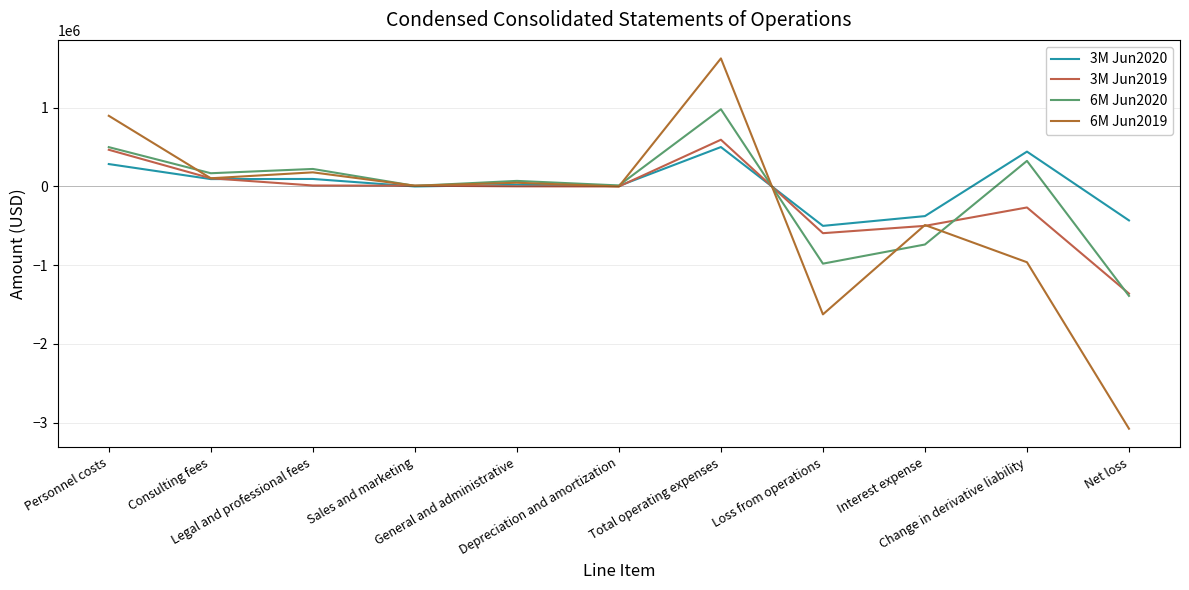

What is the total value across all series at Consulting fees?

469572